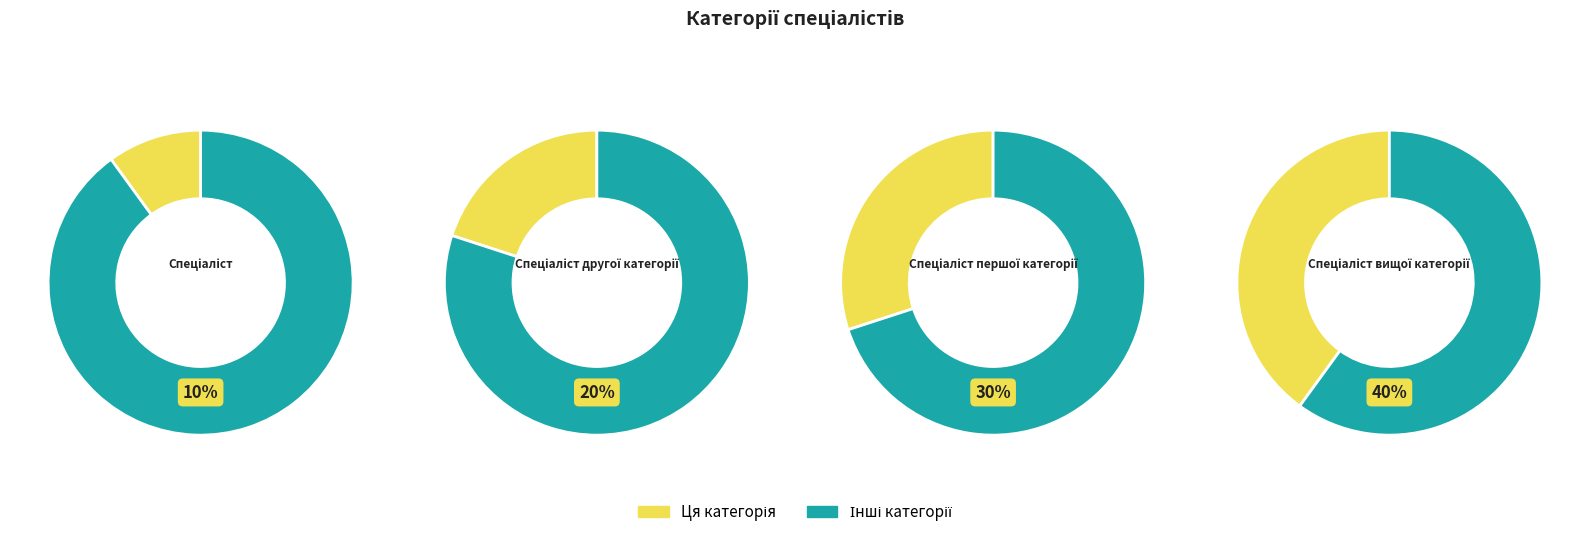

Which slice is the largest?

Спеціаліст вищої категорії